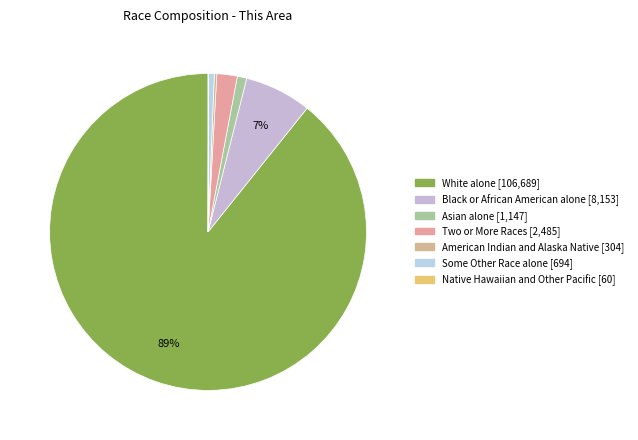

Rank the categories by value from lowest to highest.

Native Hawaiian and Other Pacific, American Indian and Alaska Native, Some Other Race alone, Asian alone, Two or More Races, Black or African American alone, White alone